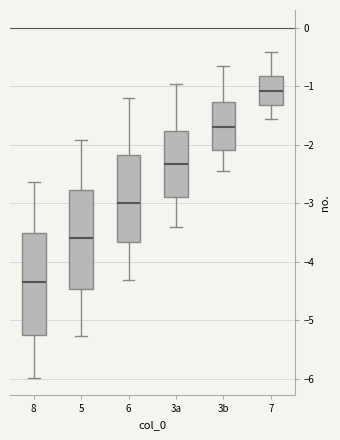

Reading left to right, transcribe this box plot: for each box, give where its median line is, the range the box spans, and where its two whiskers end, as read against the y-axis. The values are not printed on the chart, so give them approximately, as read against the axis.

8: median -4.3, box -5.3 to -3.5, whiskers -6.0 to -2.6
5: median -3.6, box -4.5 to -2.8, whiskers -5.3 to -1.9
6: median -3.0, box -3.7 to -2.2, whiskers -4.3 to -1.2
3a: median -2.3, box -2.9 to -1.8, whiskers -3.4 to -1.0
3b: median -1.7, box -2.1 to -1.3, whiskers -2.5 to -0.7
7: median -1.1, box -1.3 to -0.8, whiskers -1.6 to -0.4